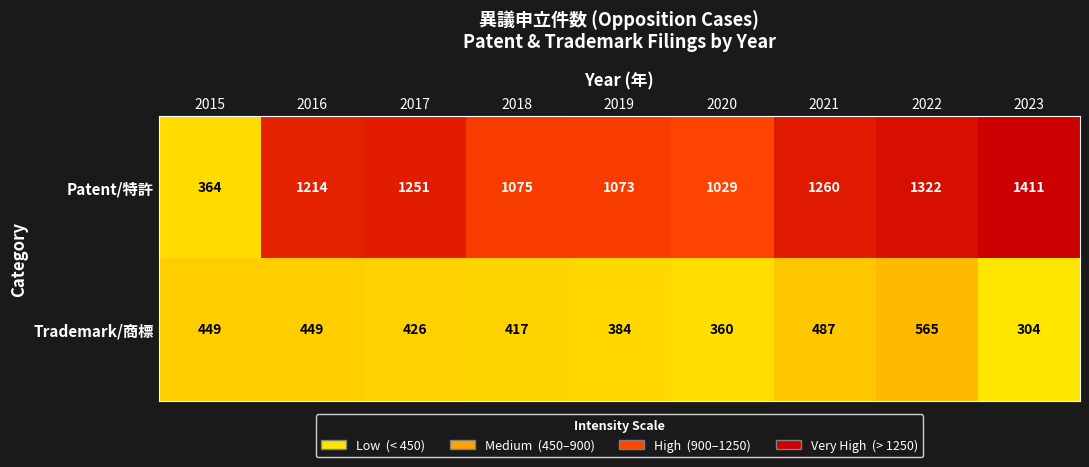

Rank the series by their maximum value, from lowest to highest.

Trademark/商標, Patent/特許